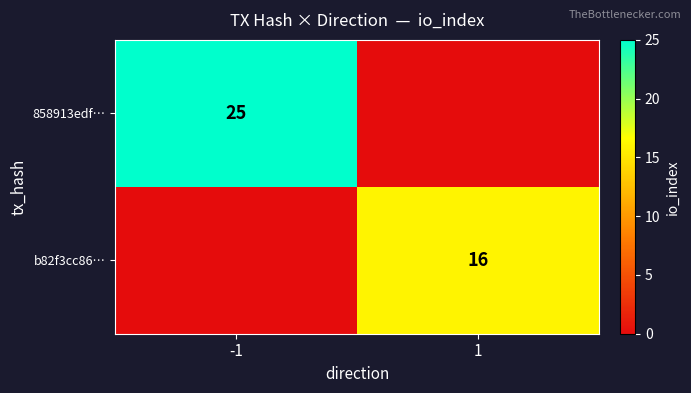

At how many categories does at least one series exceed 22?

1